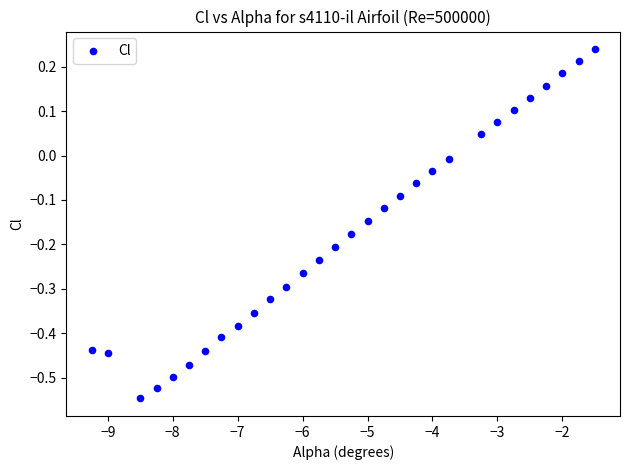

What is the range of Y values (max minus min)?

0.8